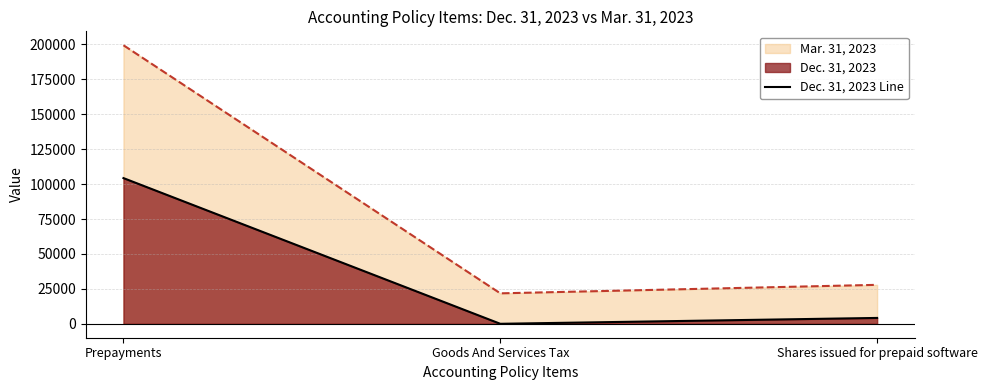

What is the ratio of the value at Prepayments to the value at Shares issued for prepaid software?

24.8